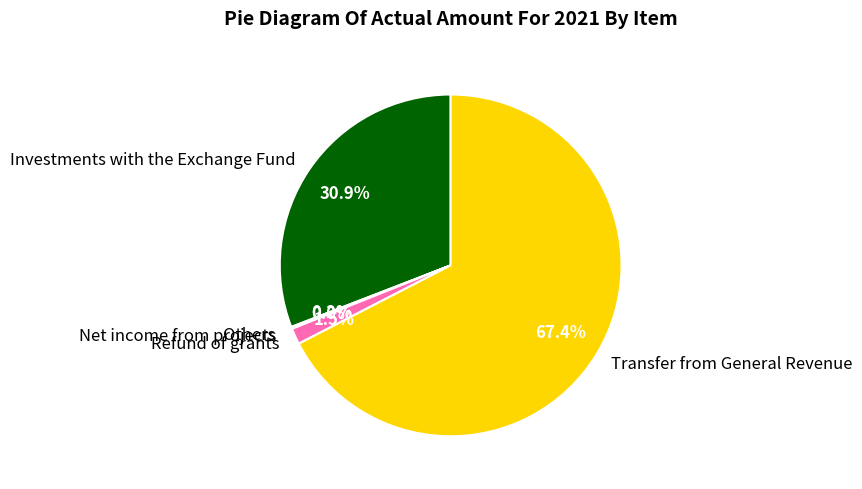

Combined, do Refund of grants and Investments with the Exchange Fund account for over 50%?

No